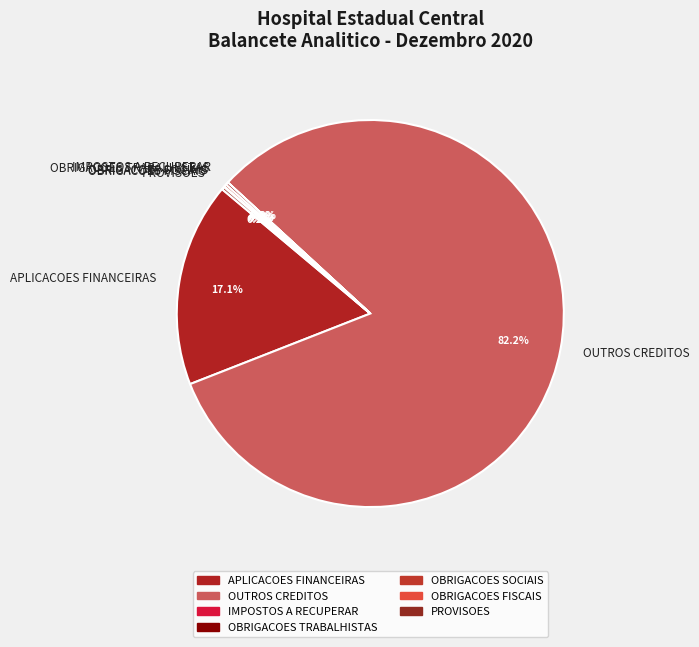

What is the largest slice in the pie chart?

OUTROS CREDITOS